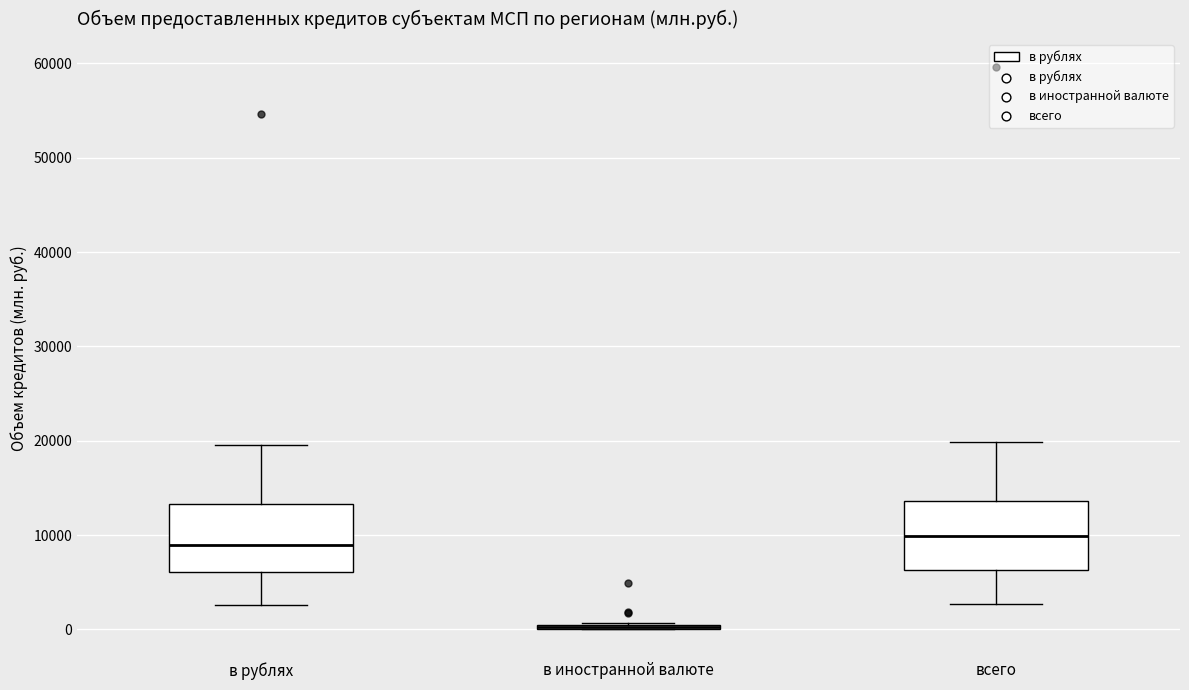

Reading left to right, transcribe this box plot: for each box, give where its median line is, the range the box spans, and where its two whiskers end, as read against the y-axis. The values are not printed on the chart, so give them approximately, as read against the axis.

в рублях: median 9000, box 6000 to 13000, whiskers 3000 to 19000
в иностранной валюте: box collapsed to a line at 0, whiskers 0 to 1000
всего: median 10000, box 6000 to 14000, whiskers 3000 to 20000